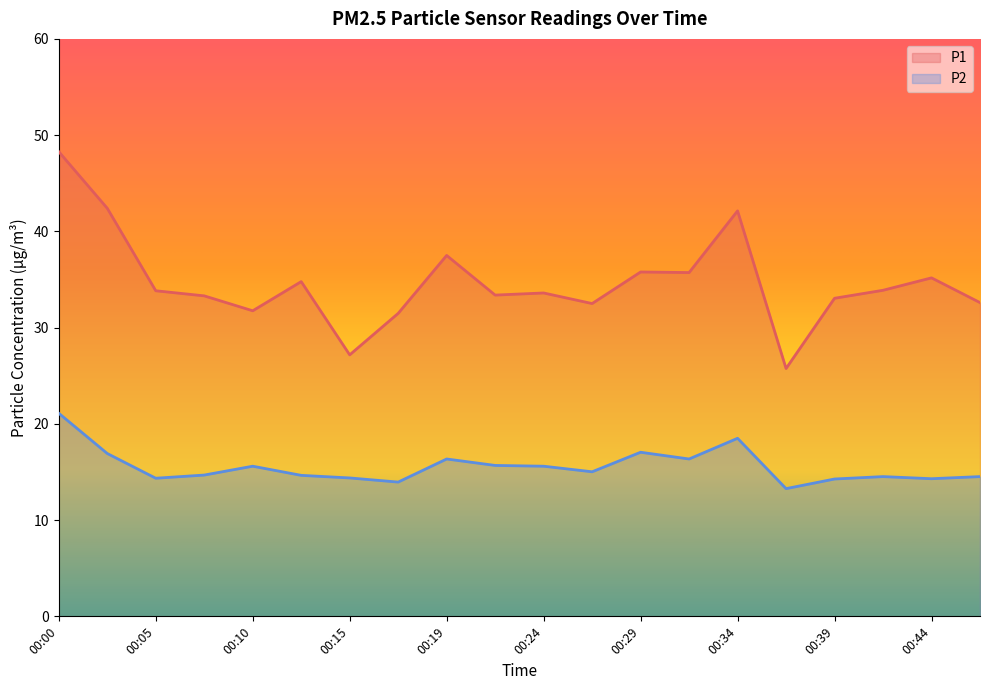

What is the total value across all series at 00:24?

49.2